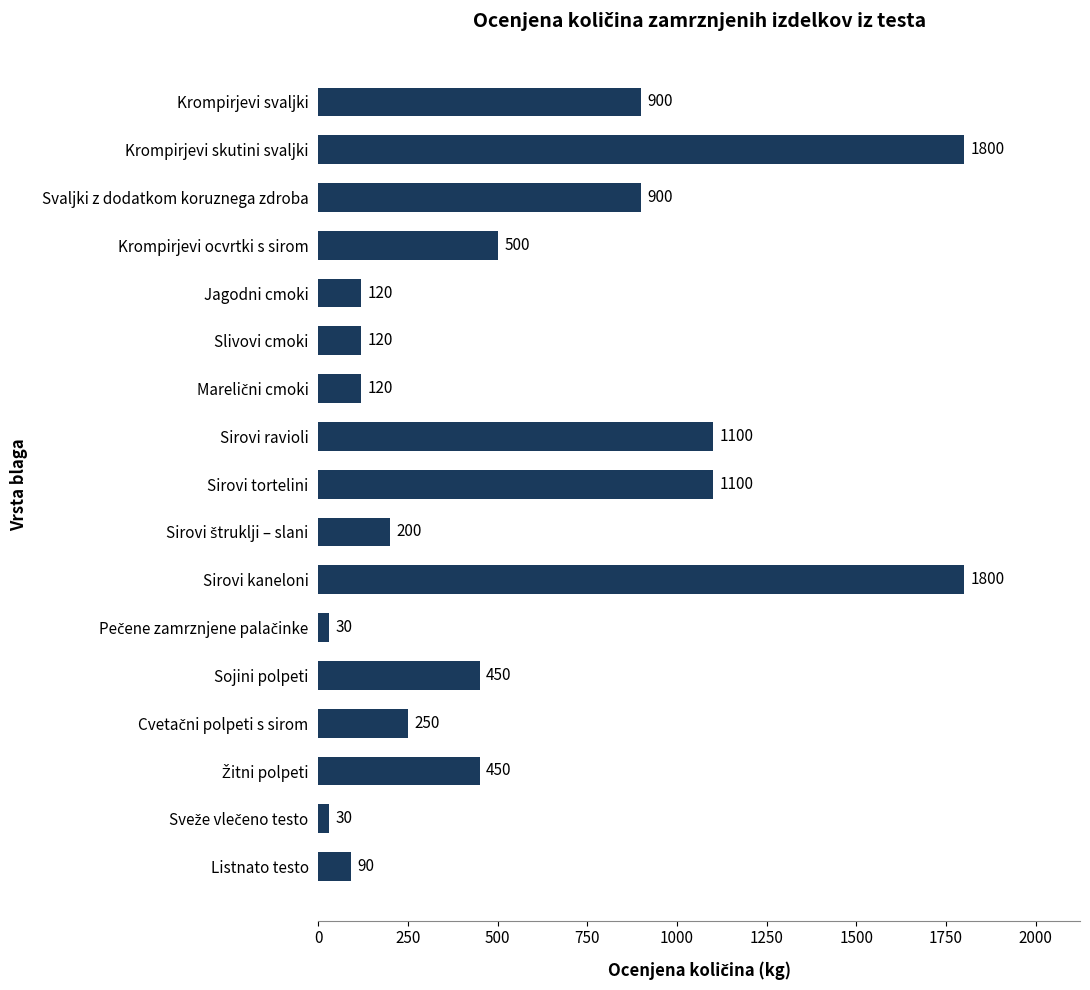

How many bars are there in total?

17